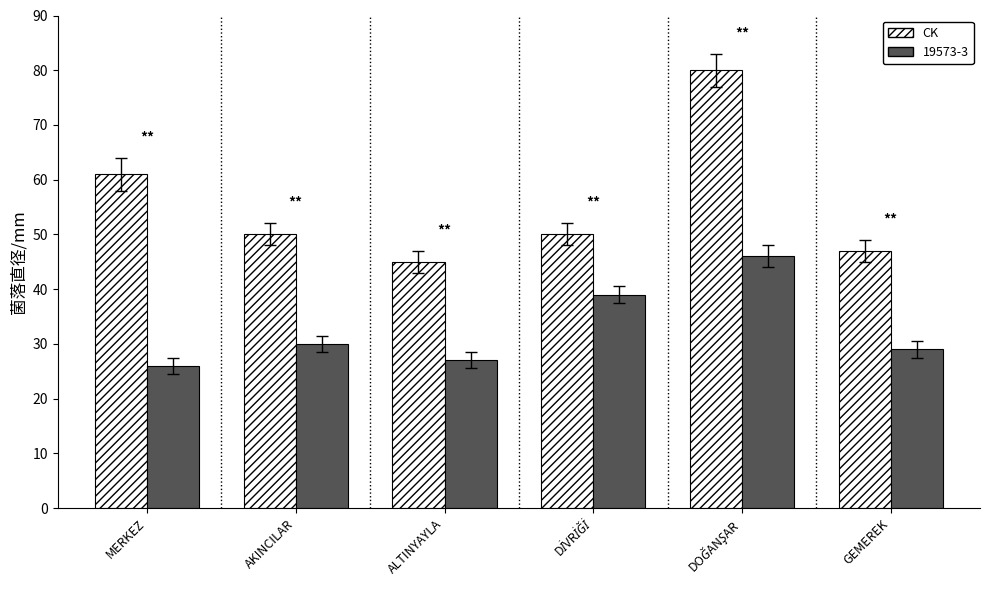

Between AKINCILAR and ALTINYAYLA, which series saw the biggest shift?

CK